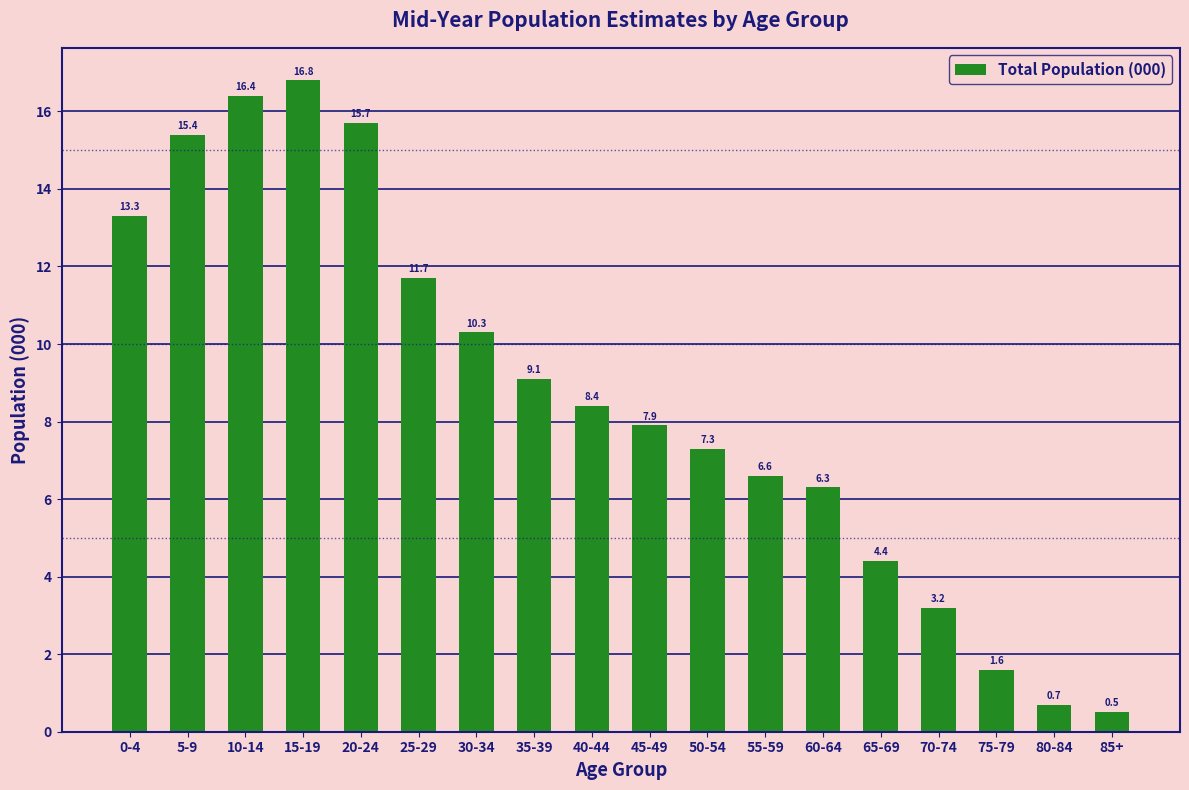

Reading left to right, transcribe all the data shown in this chart.

0-4=13.3	5-9=15.4	10-14=16.4	15-19=16.8	20-24=15.7	25-29=11.7	30-34=10.3	35-39=9.1	40-44=8.4	45-49=7.9	50-54=7.3	55-59=6.6	60-64=6.3	65-69=4.4	70-74=3.2	75-79=1.6	80-84=0.7	85+=0.5